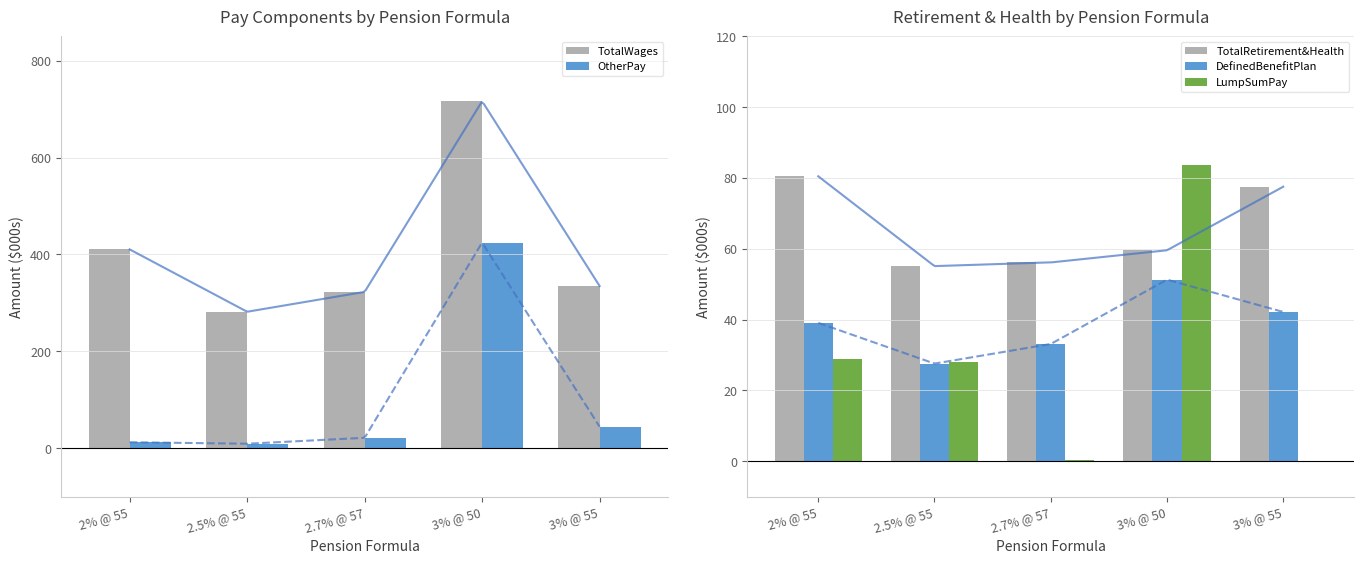

How many data points in TotalWages are above 334?

3